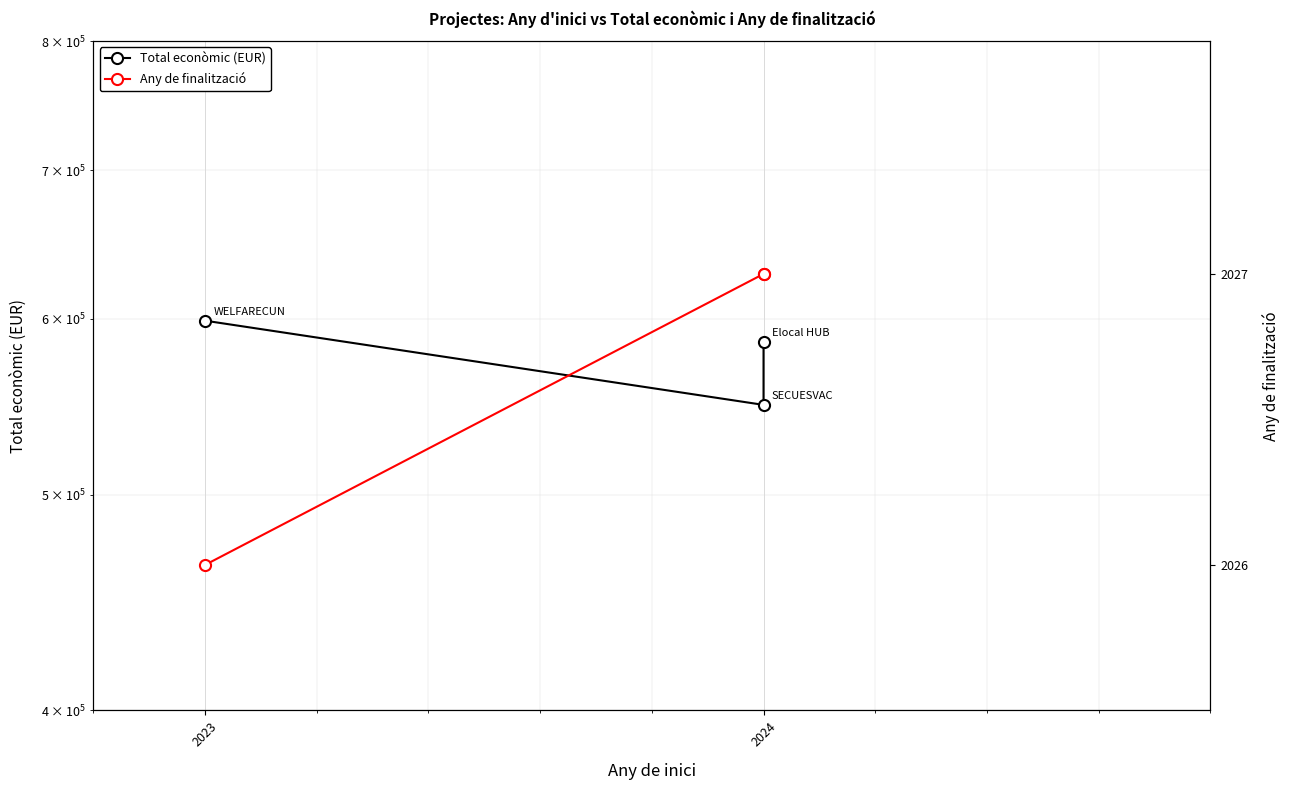

At how many categories does at least one series exceed 48835?

3